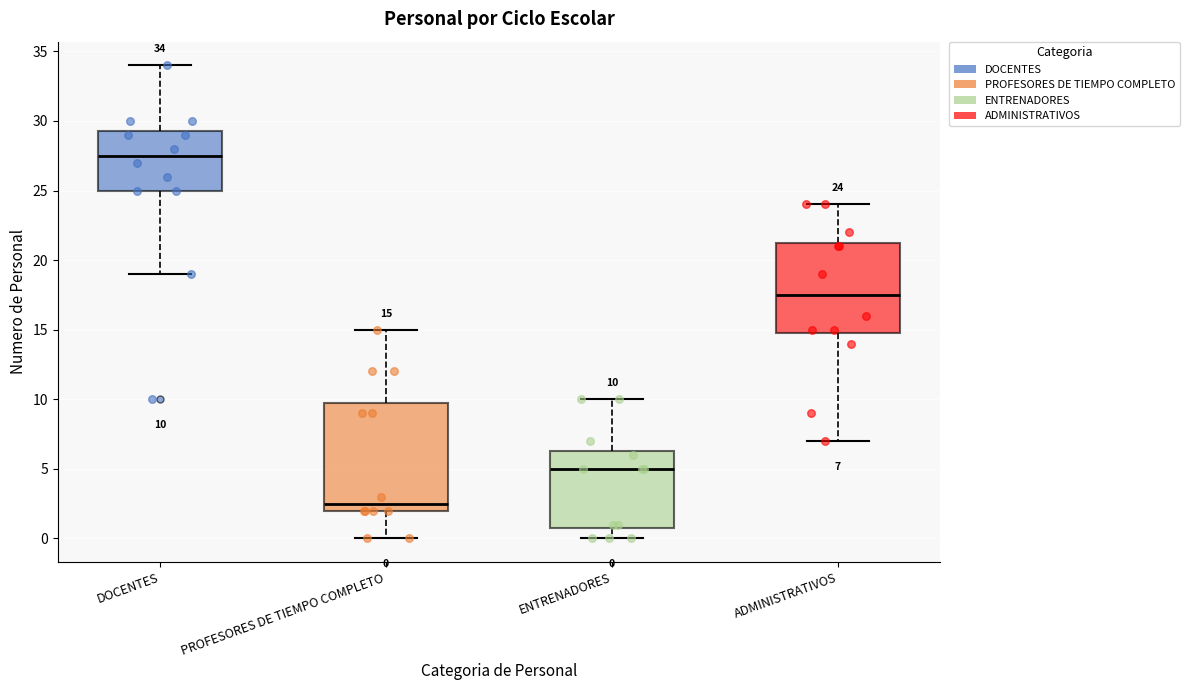

Comparing the boxes themselves (not the whiskers), which one is the tallest?

PROFESORES DE TIEMPO COMPLETO